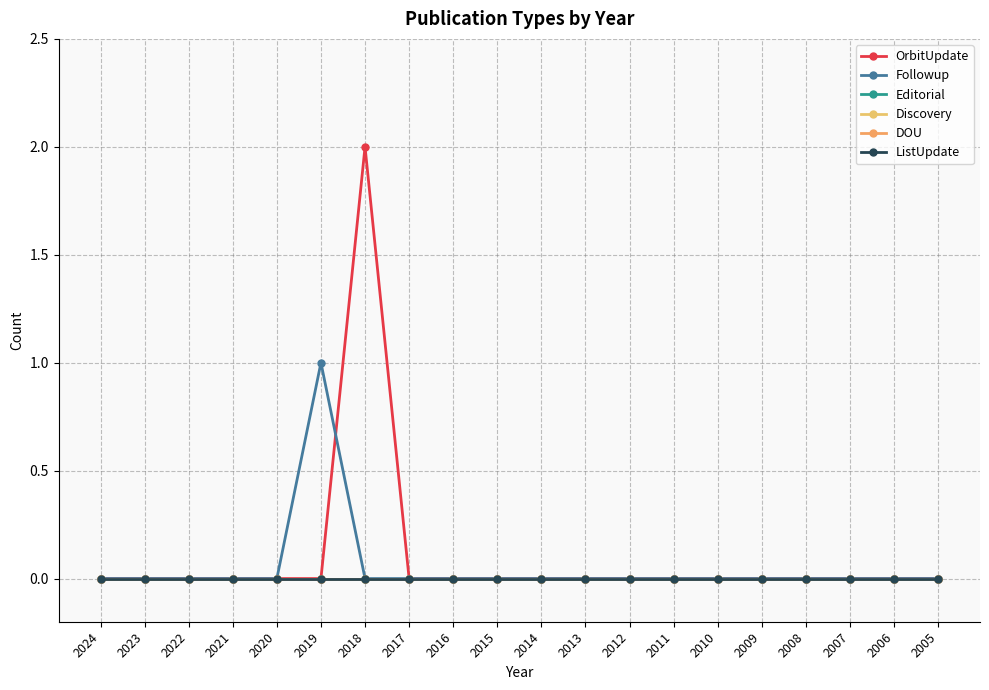

Is this an area chart (filled region under the line)?

No